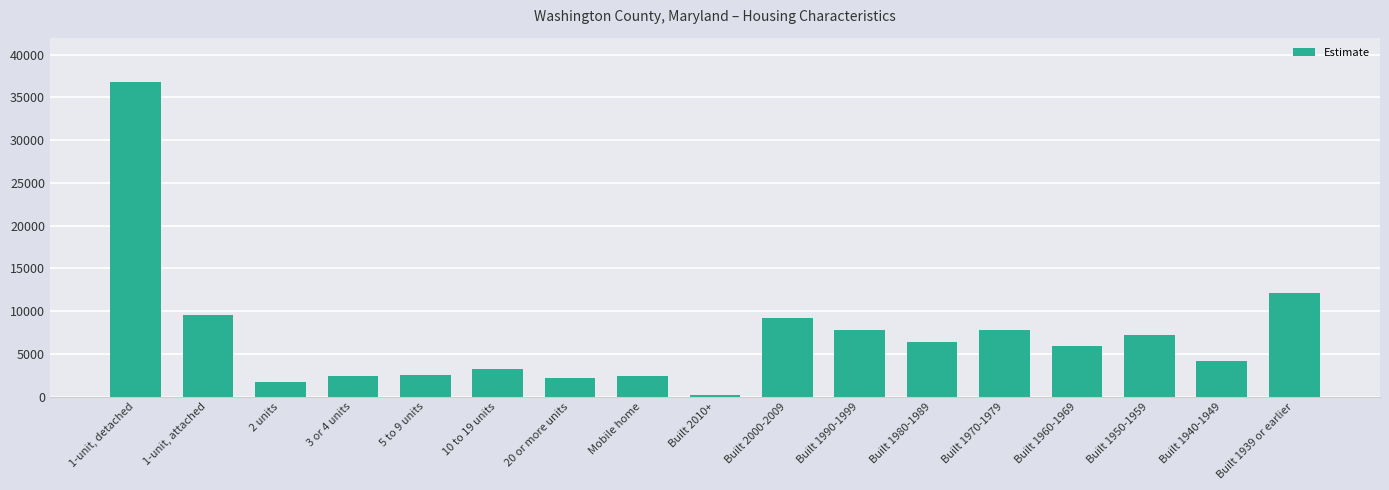

How many values are below 5940?

8